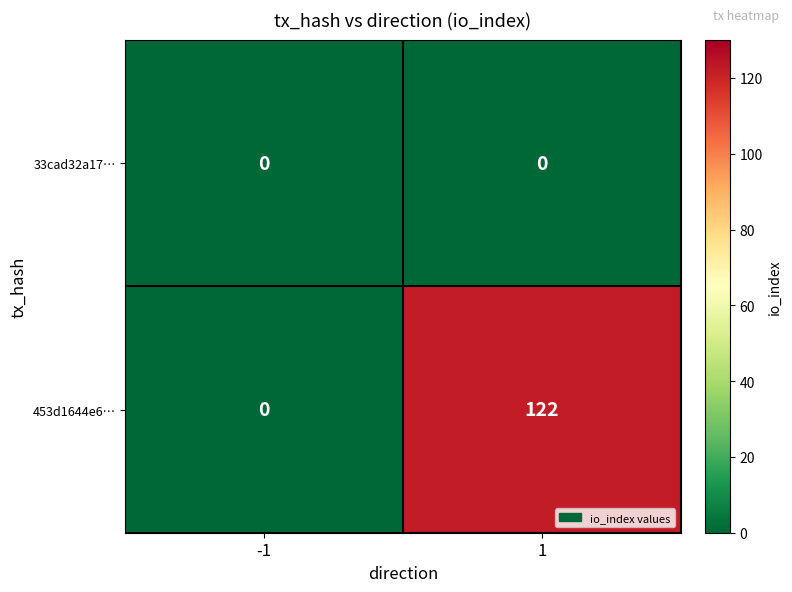

Which series has the largest total across all categories?

453d1644e6…